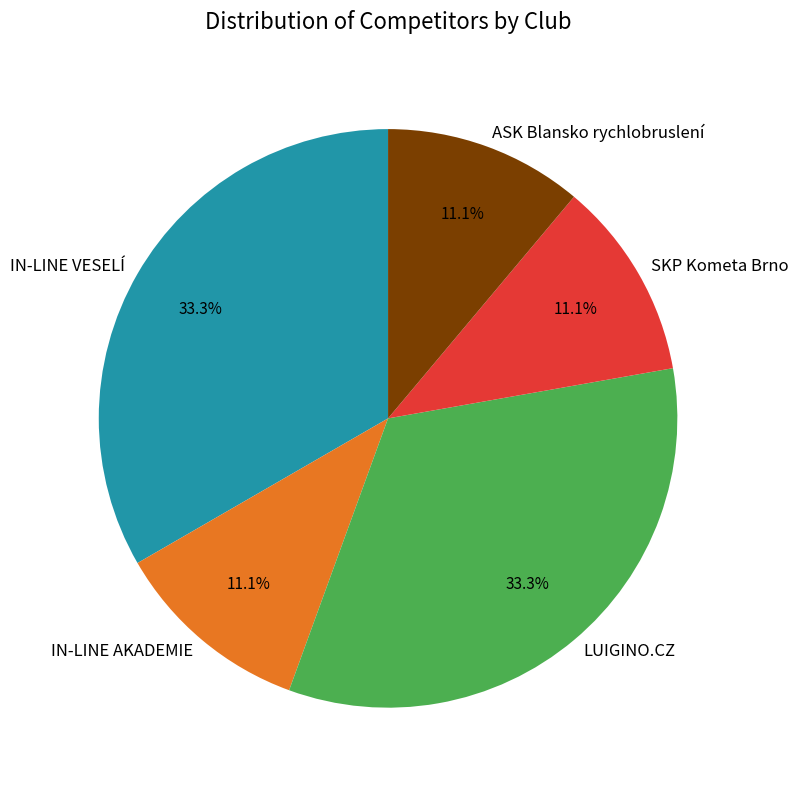

Is the sum of ASK Blansko rychlobruslení and LUIGINO.CZ greater than half?

No